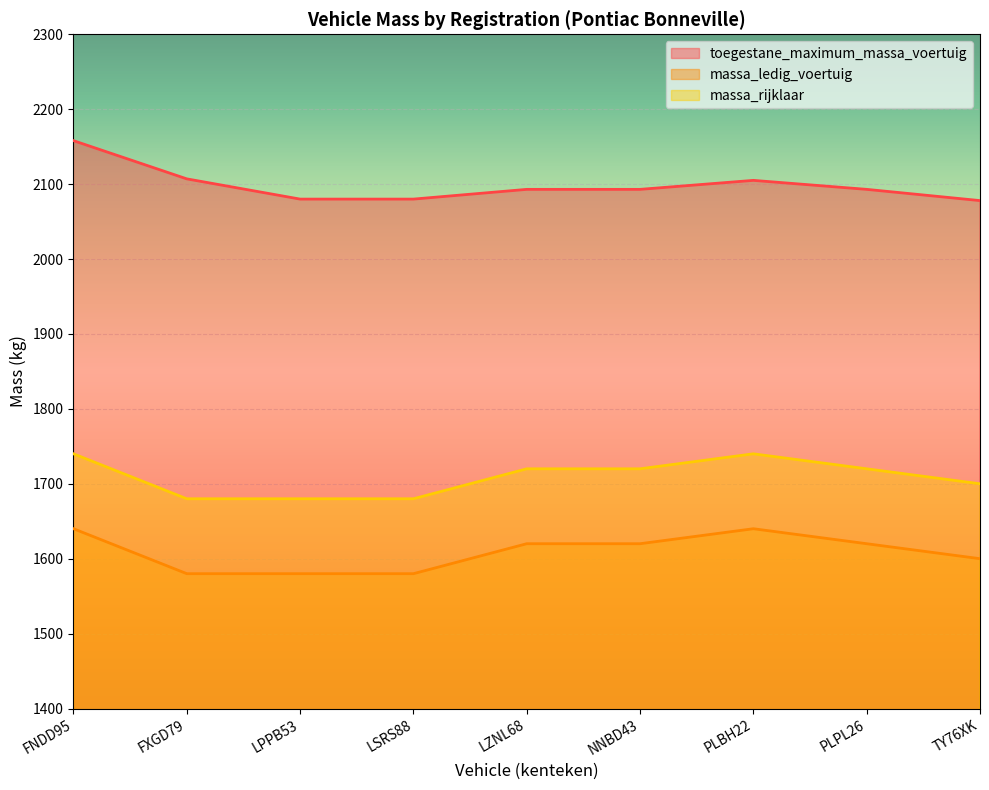

How many data points in massa_rijklaar are above 1720?

2